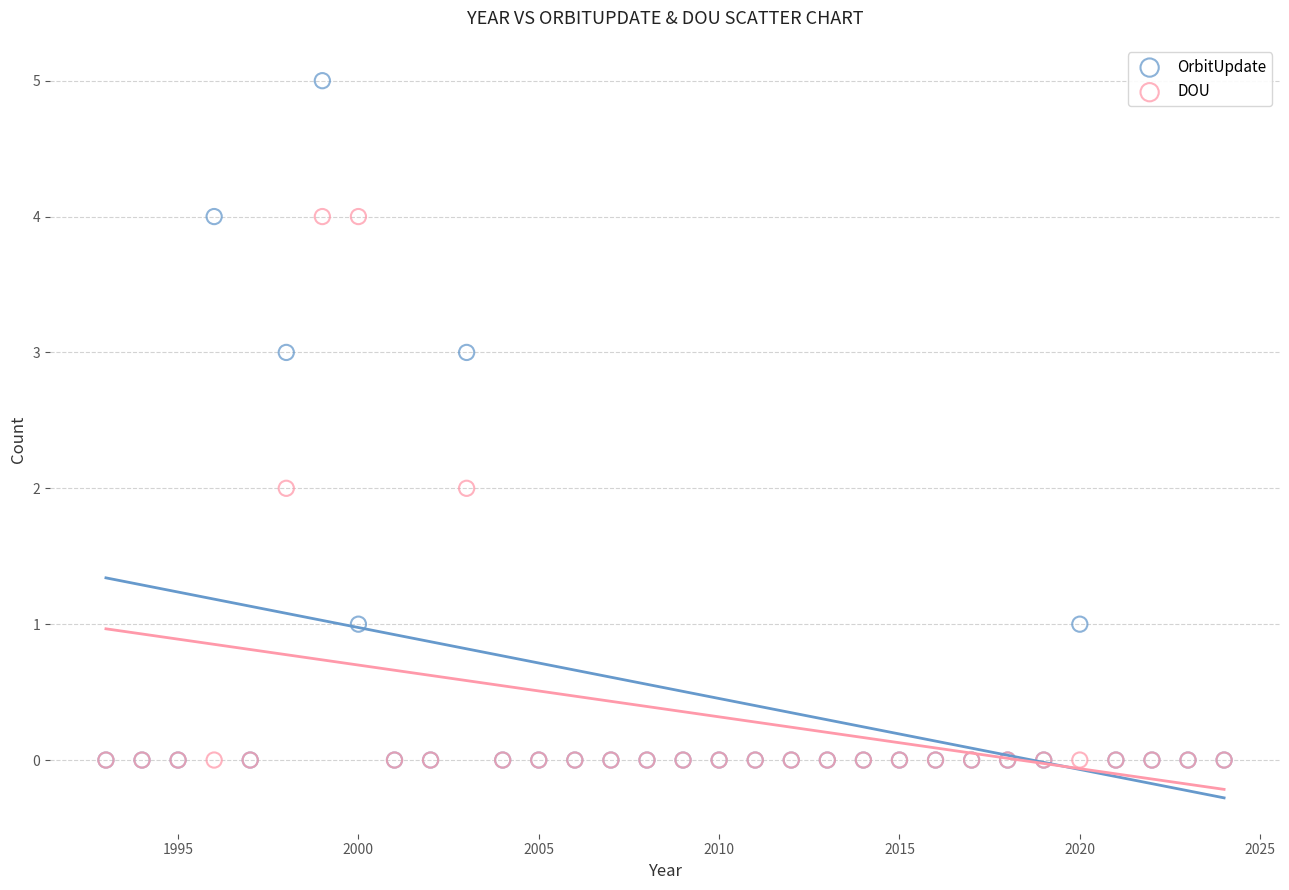

Which series reaches the maximum Y coordinate?

OrbitUpdate